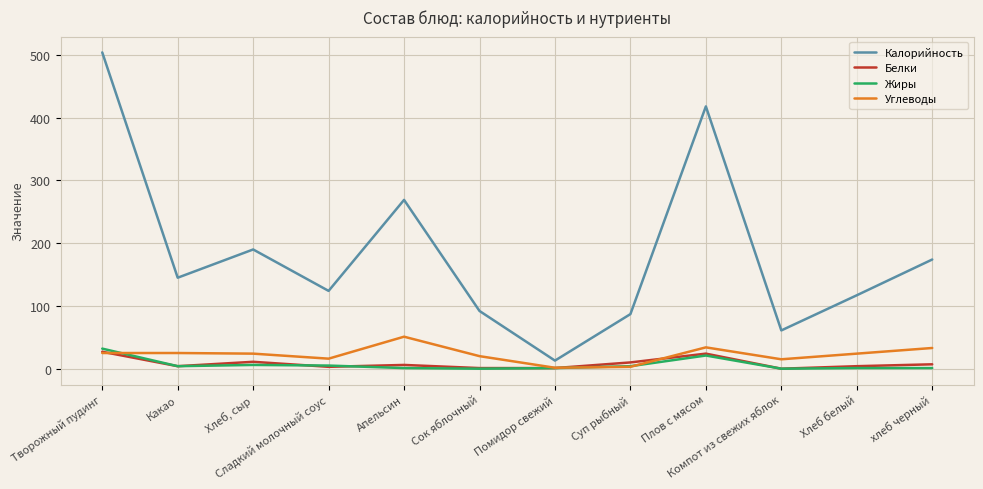

What position from the right is Помидор свежий?

6